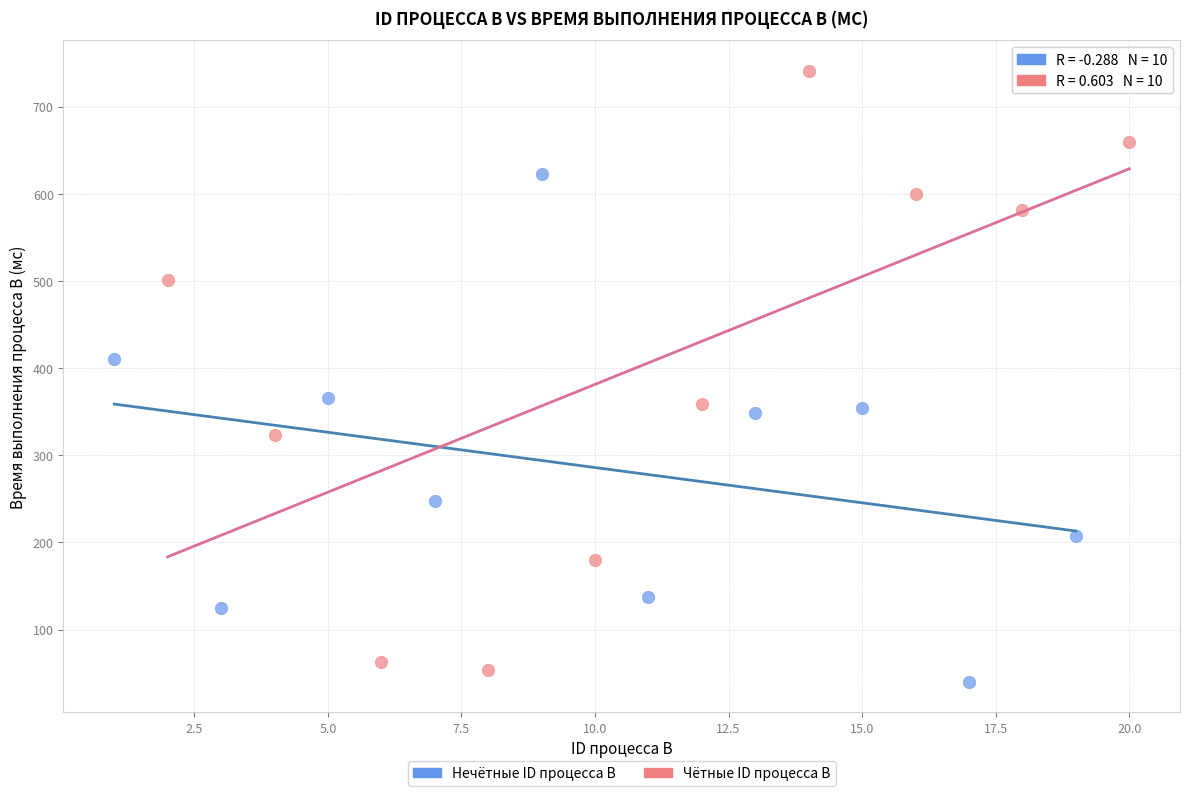

Which series contains the highest Y value?

Чётные ID процесса B